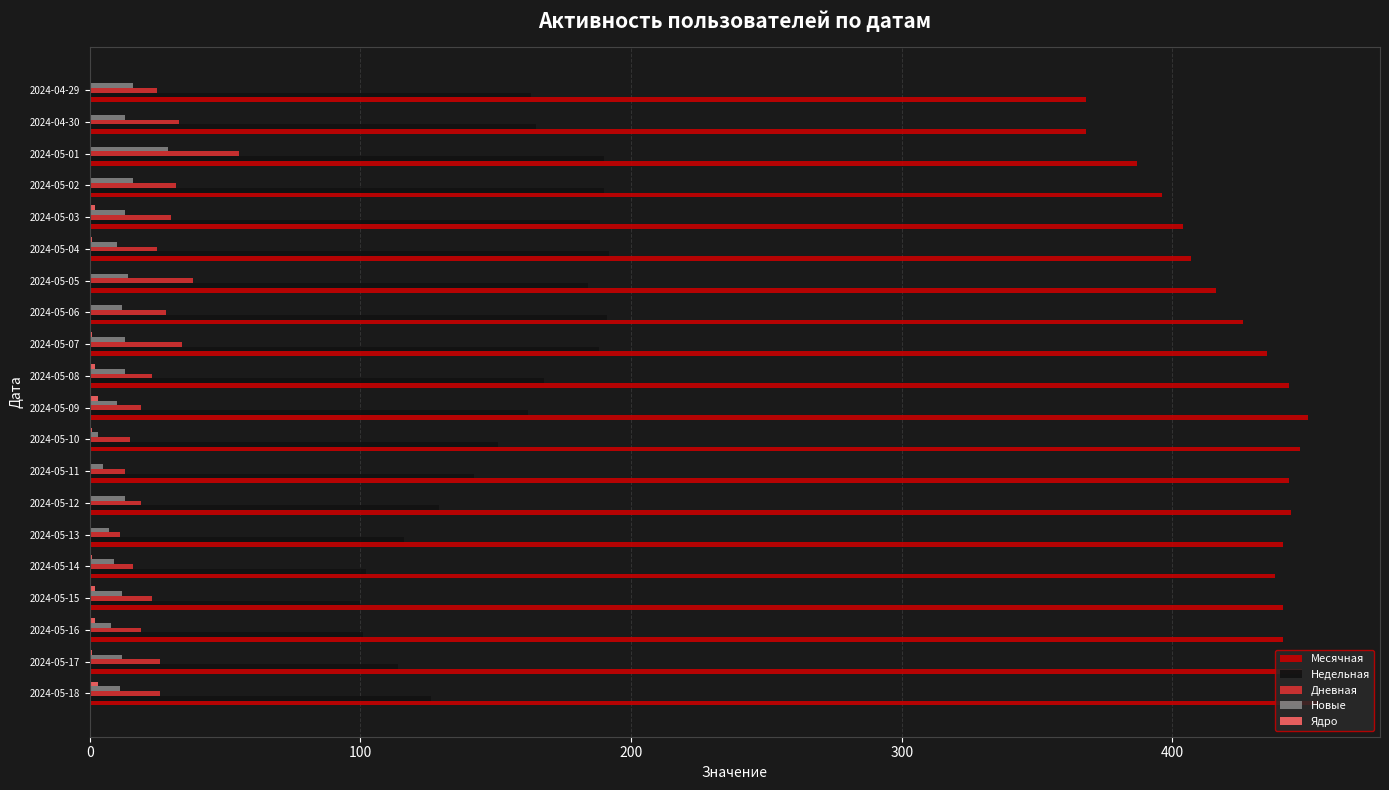

What is the maximum value shown in the chart?

454